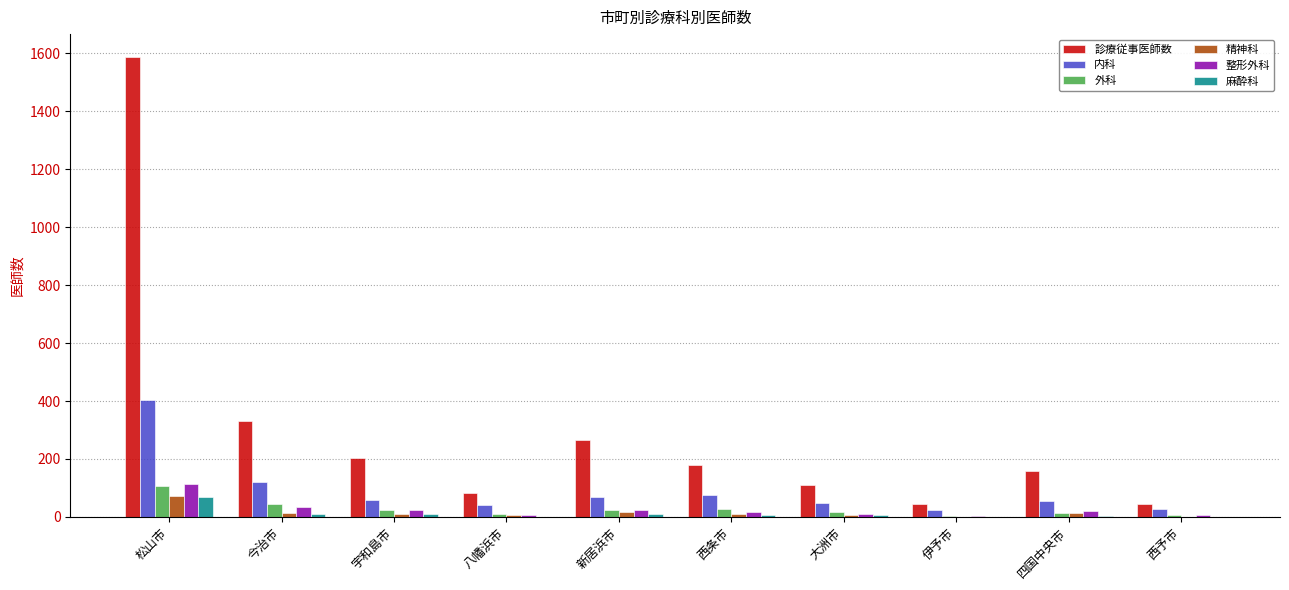

At which label does 整形外科 first exceed 20?

松山市